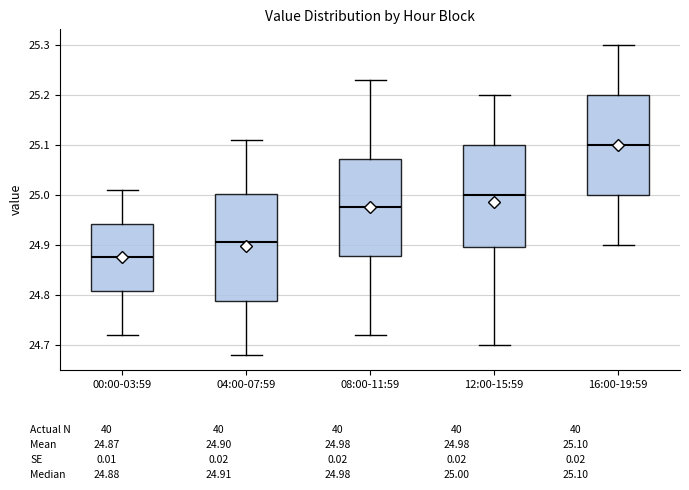

Where does the median line of the box for 12:00-15:59 sit on the y-axis? The values are not printed on the chart, so give them approximately, as read against the axis.

25.00